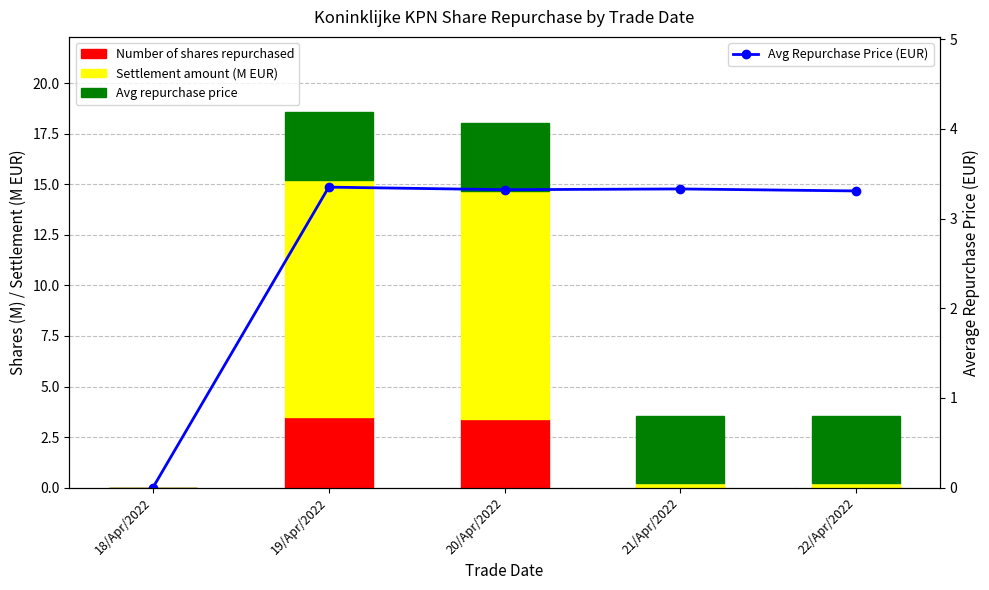

Where is Avg Repurchase Price (EUR) nearest to the value 1?

18/Apr/2022